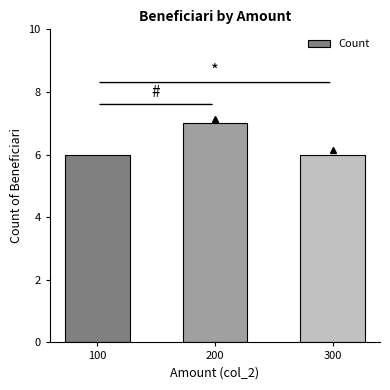

What is the change in value from 100 to 200?

+1